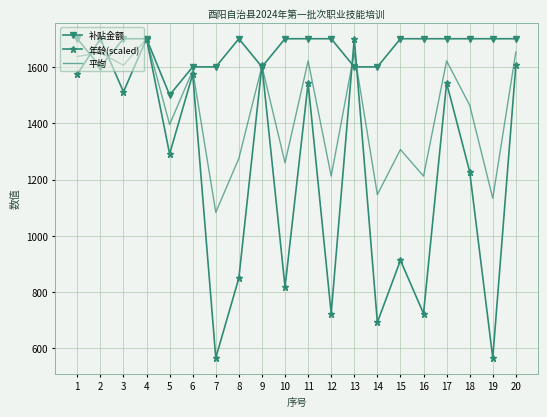

The value of 补贴金额 at 6 is 738.6. True or false?

False